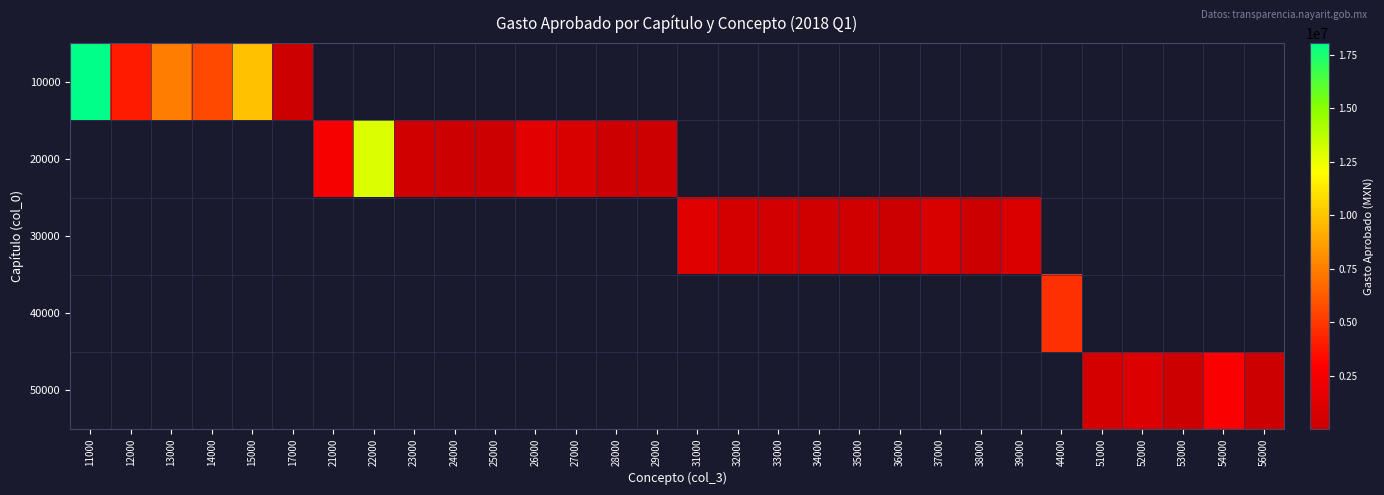

What is the smallest value displayed?

625.0